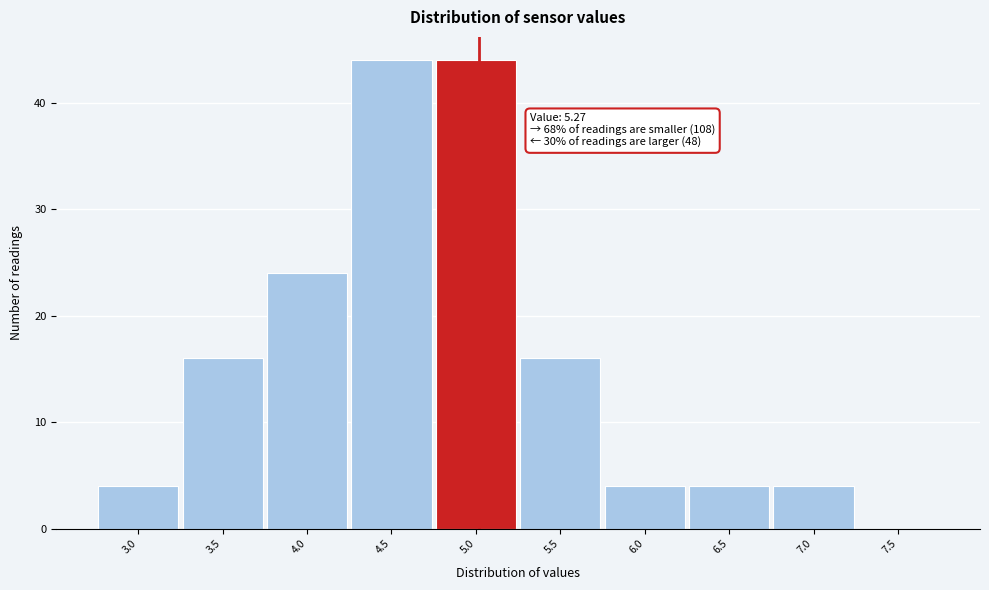

Reading left to right, what are all the values shown in this chart?

3.0=4	3.5=16	4.0=24	4.5=44	5.0=44	5.5=16	6.0=4	6.5=4	7.0=4	7.5=0